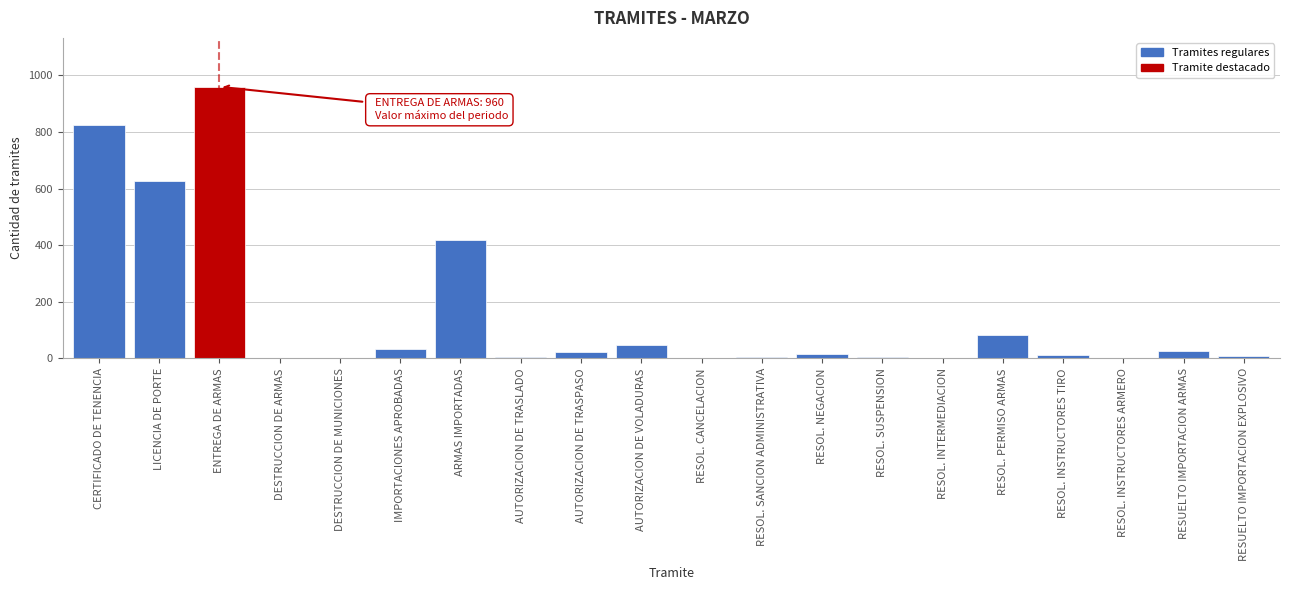

What is the sum of the values at AUTORIZACION DE VOLADURAS and CERTIFICADO DE TENENCIA?

870